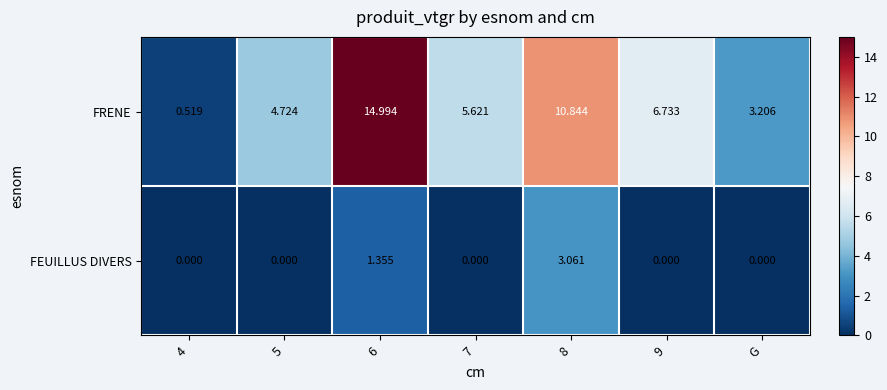

Which series has the largest total across all categories?

FRENE